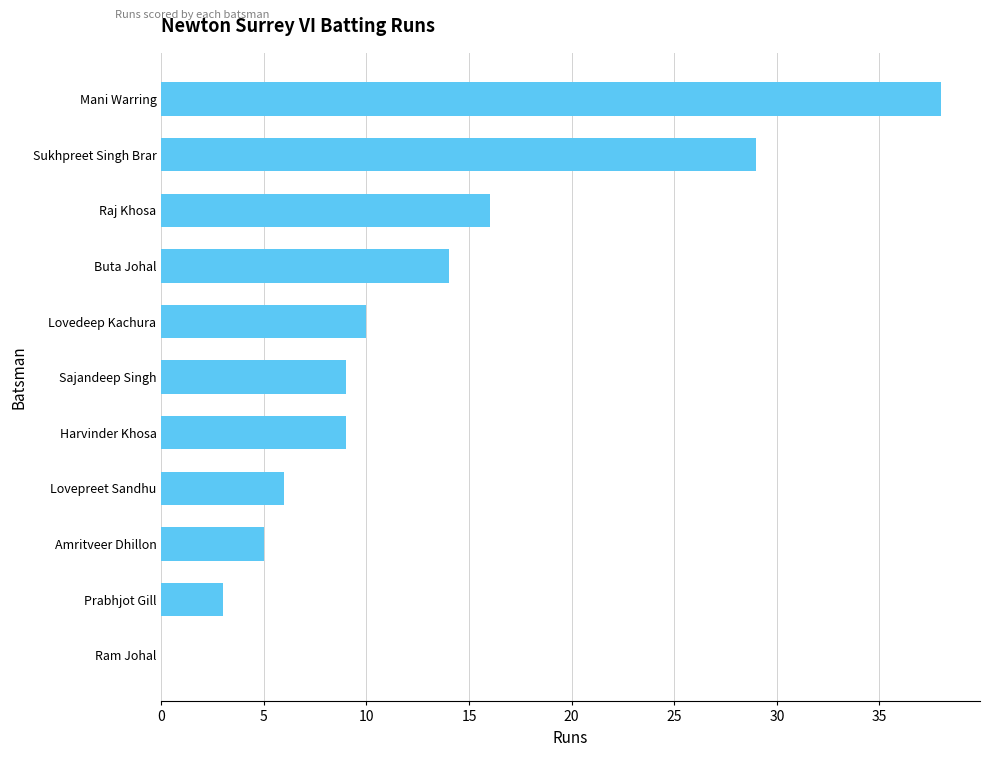

The chart shows a value of 44 at Sukhpreet Singh Brar. True or false?

False